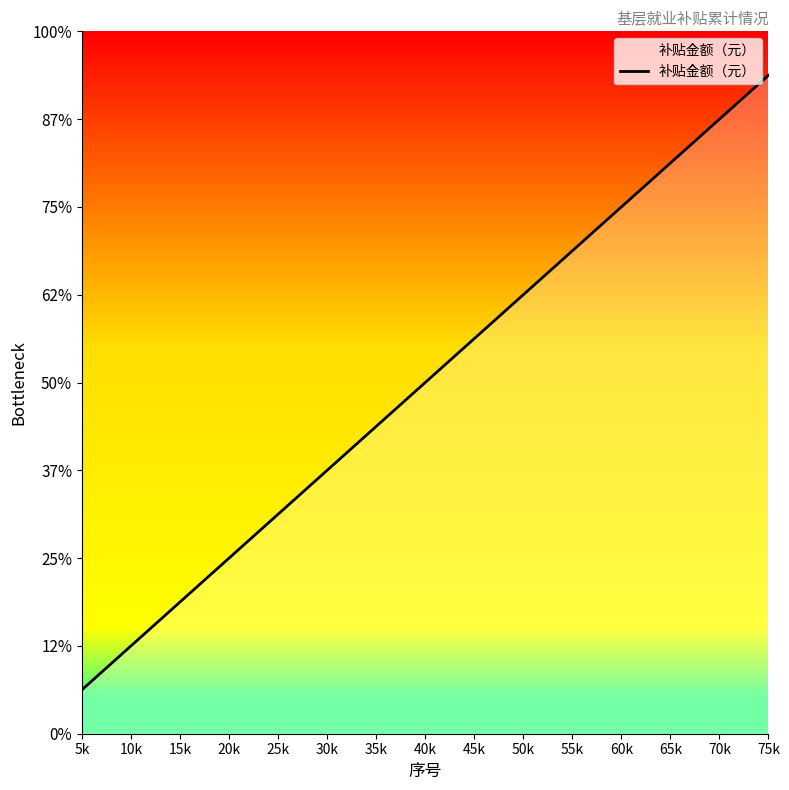

Is it true that the value at 20k is 20000?

True